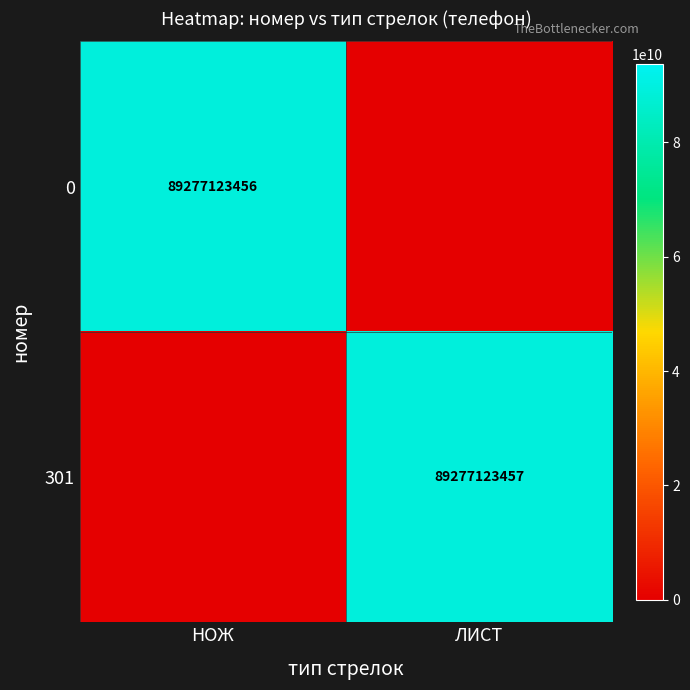

Is it true that 0 equals 89277123456 at НОЖ?

True